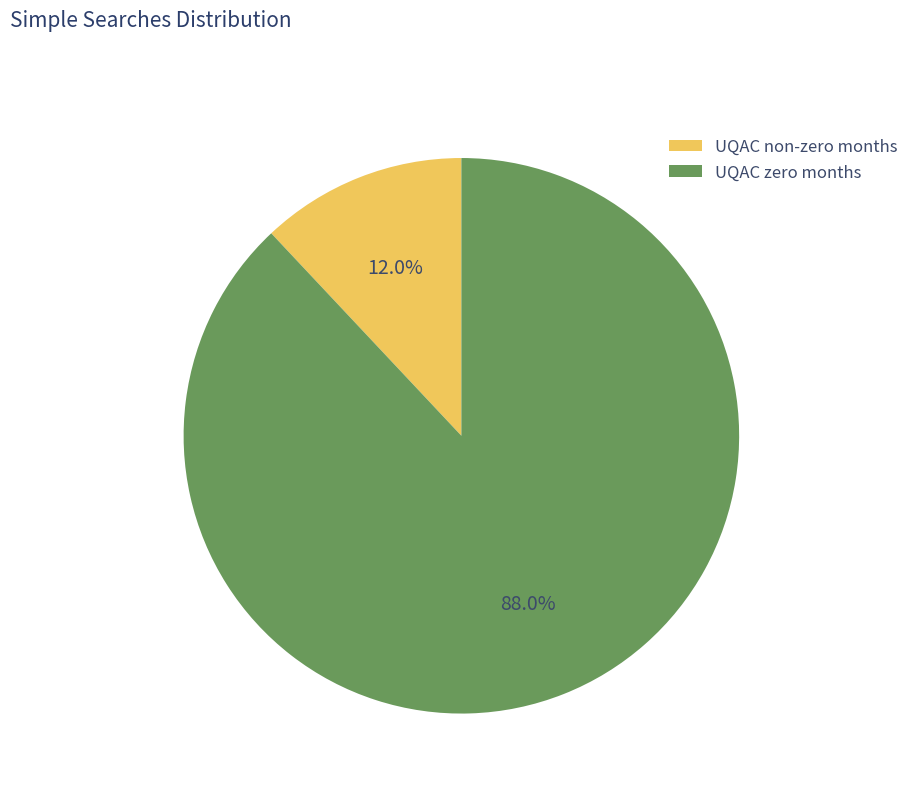

How much of the chart is everything except UQAC non-zero months?

88.0%